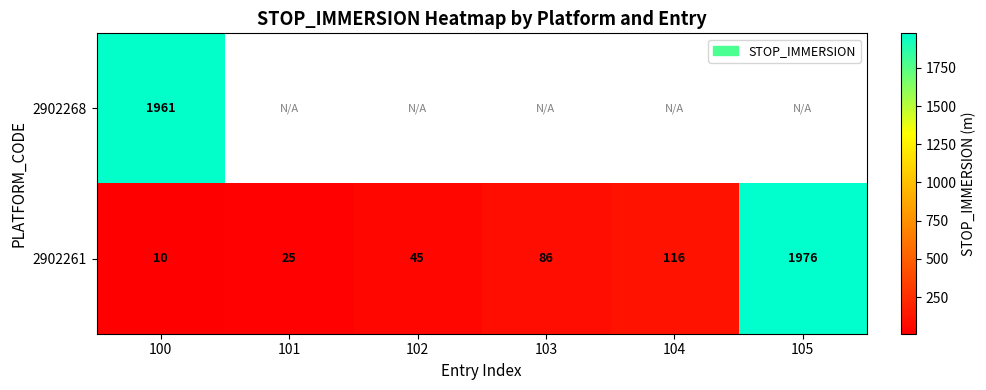

At how many categories does at least one series exceed 248?

2